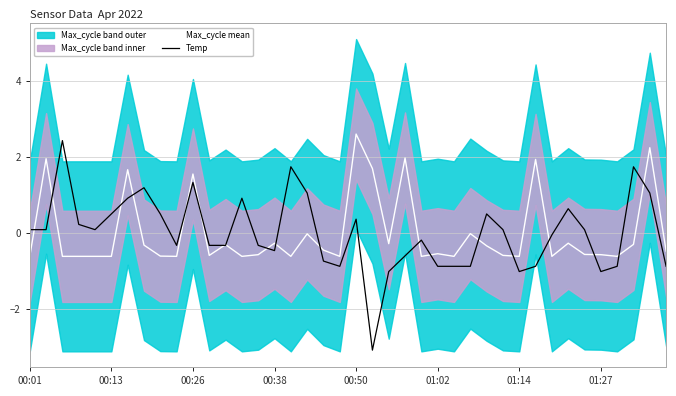

At which label is Temp closest to 0?

32